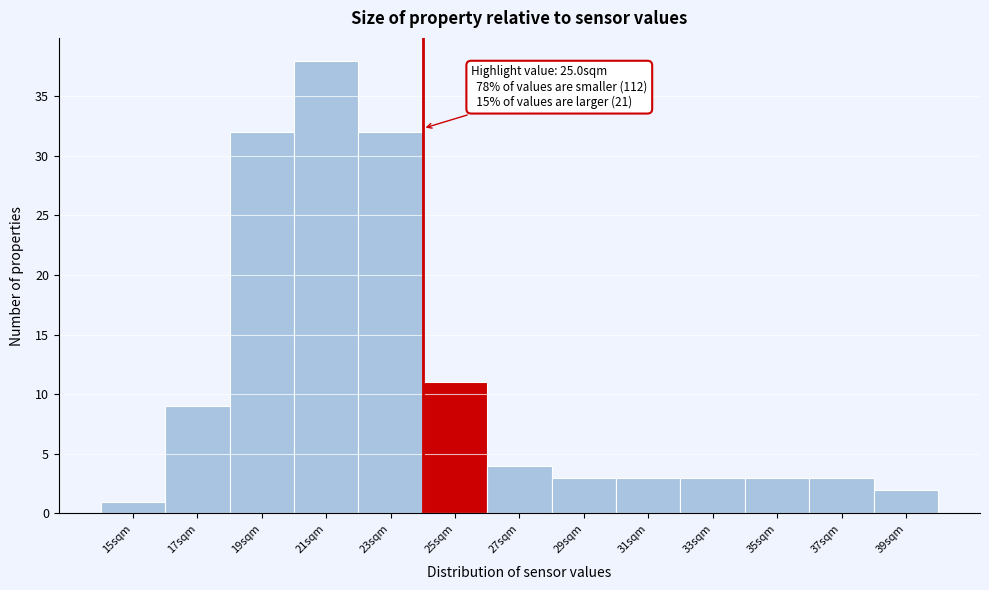

Reading right to left, list all the values displayed in this chart.

39sqm=2	37sqm=3	35sqm=3	33sqm=3	31sqm=3	29sqm=3	27sqm=4	25sqm=11	23sqm=32	21sqm=38	19sqm=32	17sqm=9	15sqm=1